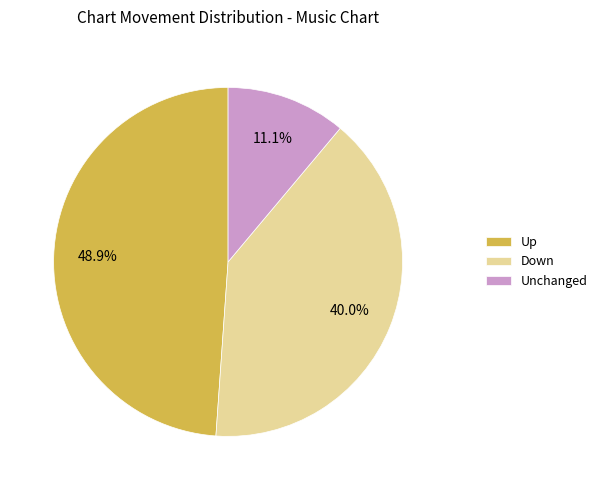

Is there a majority slice in this chart?

No